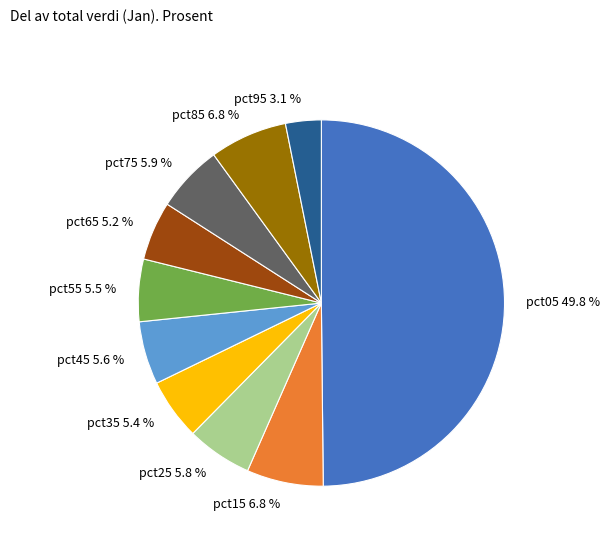

Between pct15 6.8 % and pct95 3.1 %, which is larger?

pct15 6.8 %